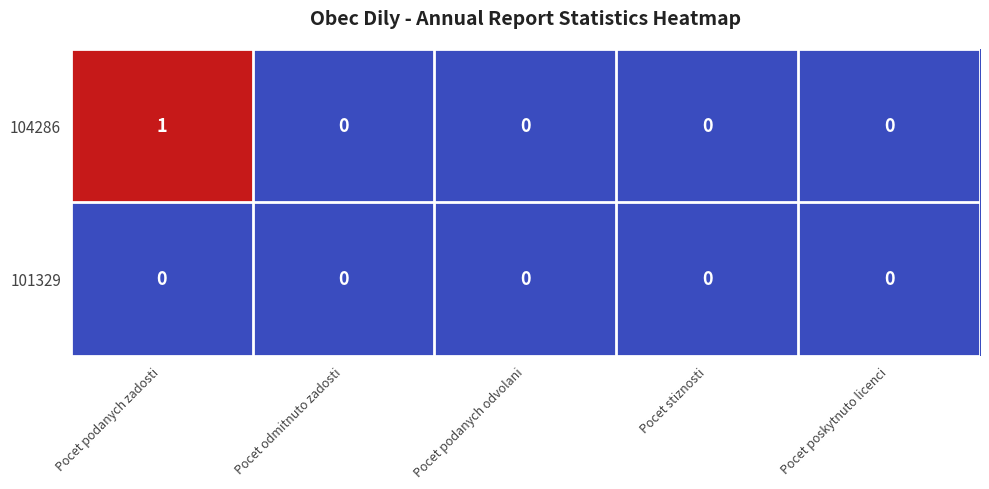

At which category is the sum across all series the highest?

Pocet podanych zadosti